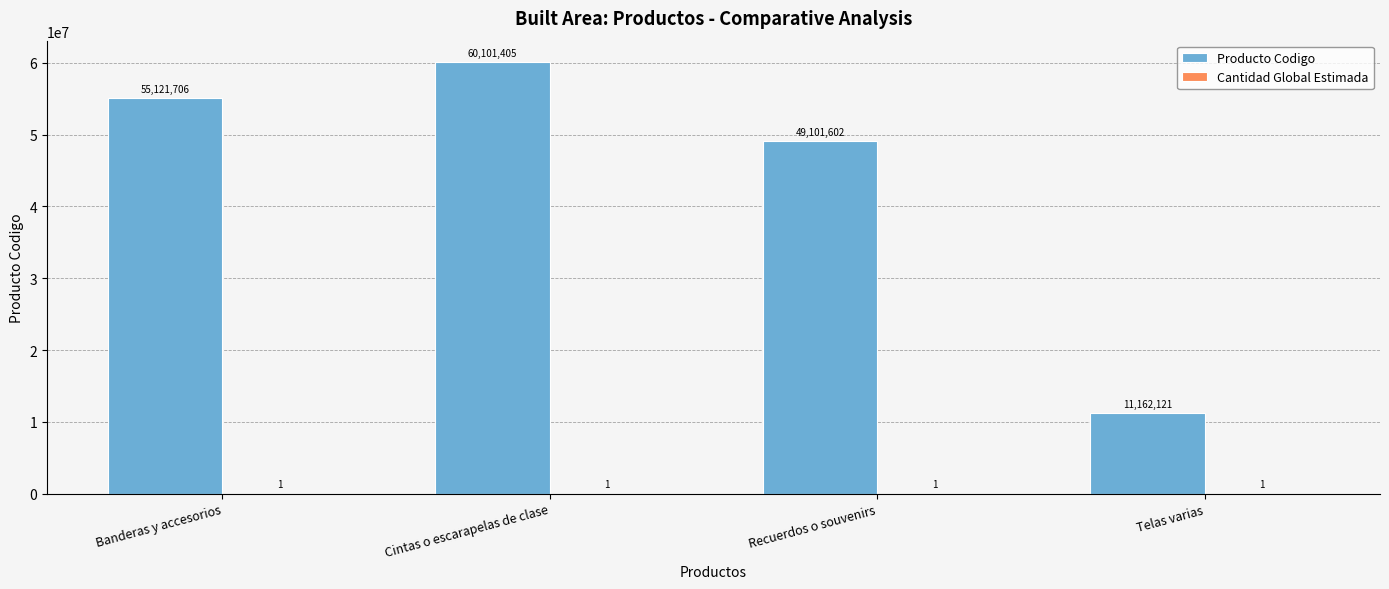

What is the approximate value of Producto Codigo at Telas varias, to the nearest 100?

11162100